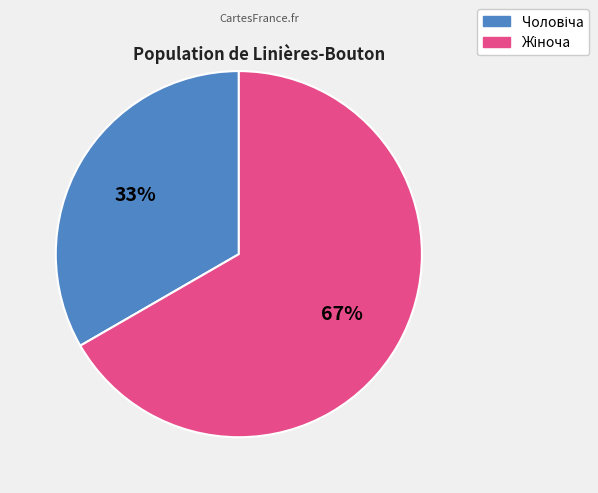

Does any single category account for the majority?

Yes